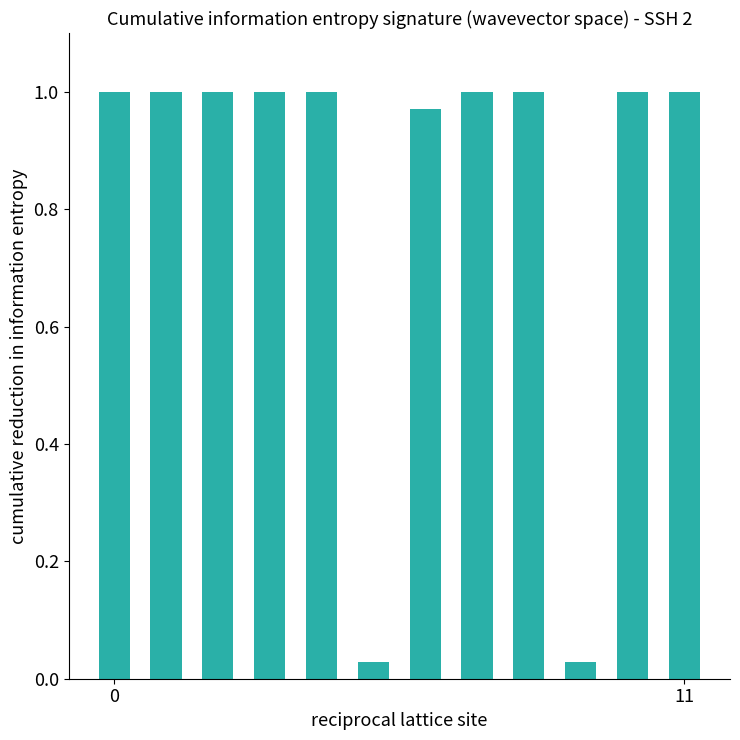

What is the average value?

0.8